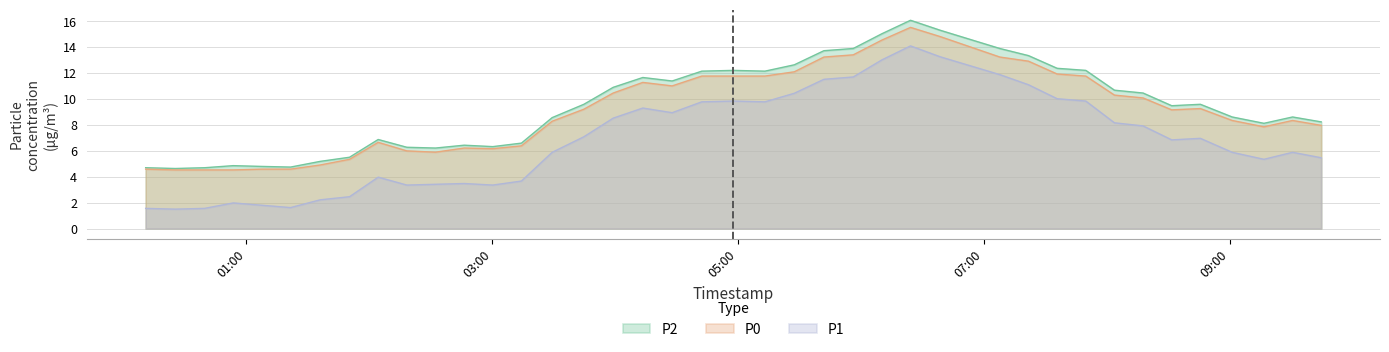

Which series has the widest spread of values?

P1